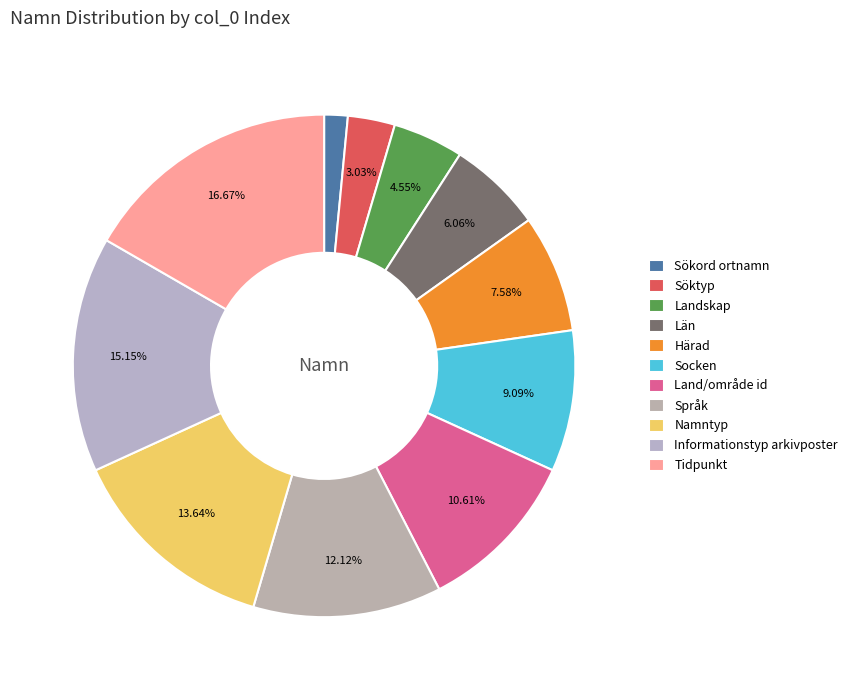

How many segments does this pie chart have?

11